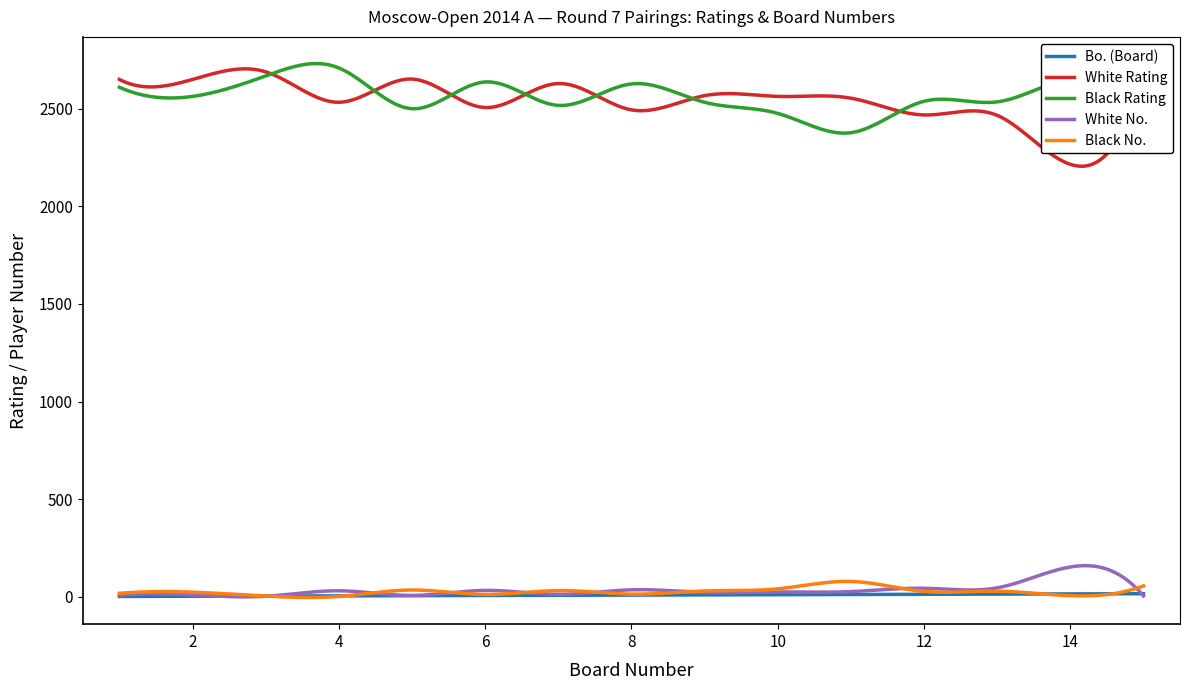

What is the minimum value for Black Rating?

2375.9